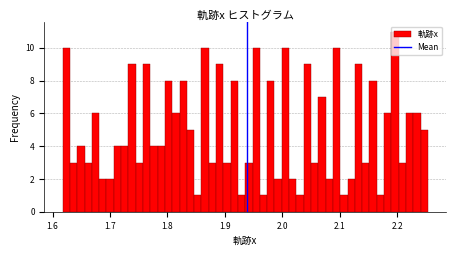

Around what value on the x-axis is the tallest bar? Give the approximate position of its centre, as read against the axis.

2.20